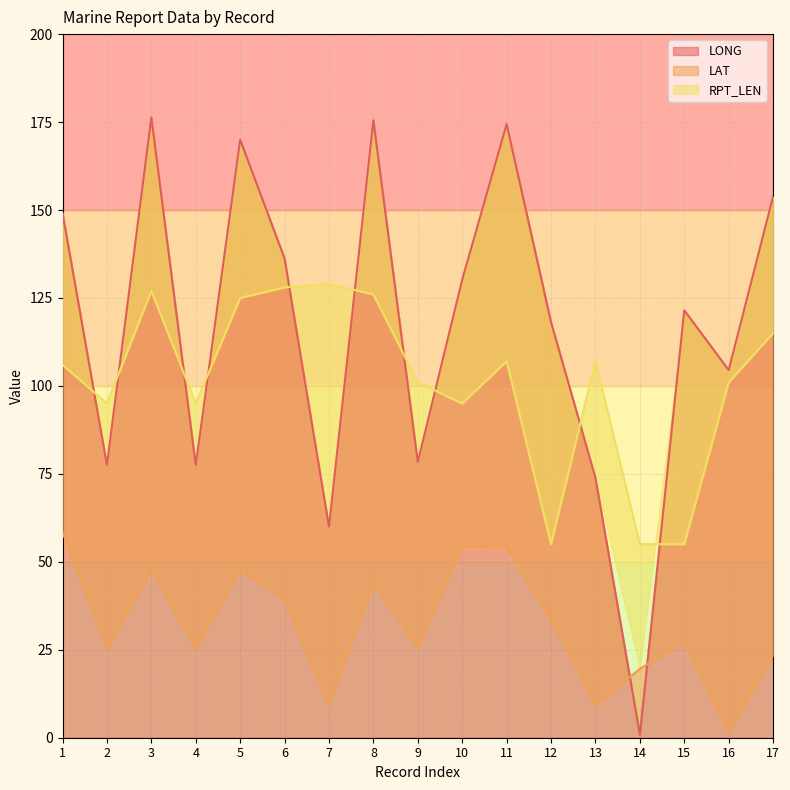

At which category is the sum across all series the highest?

3